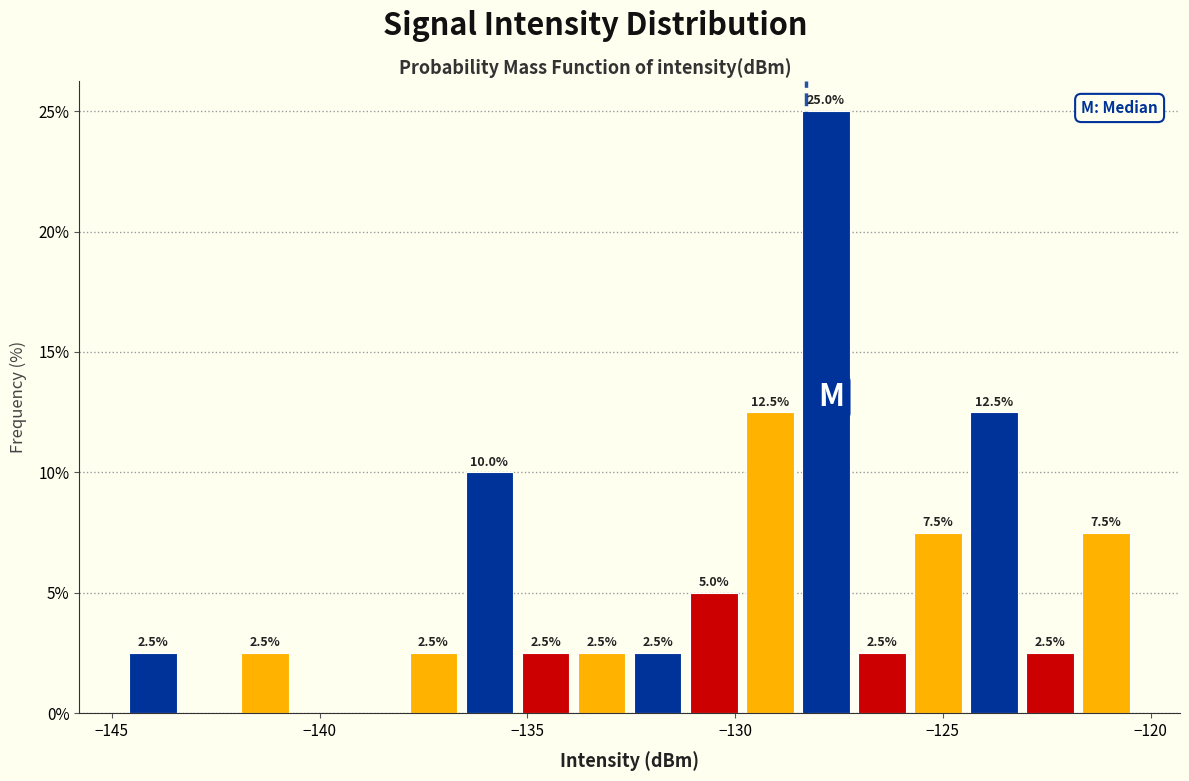

Read against the x-axis, roughly where is the centre of the tallest bar?

-128.0